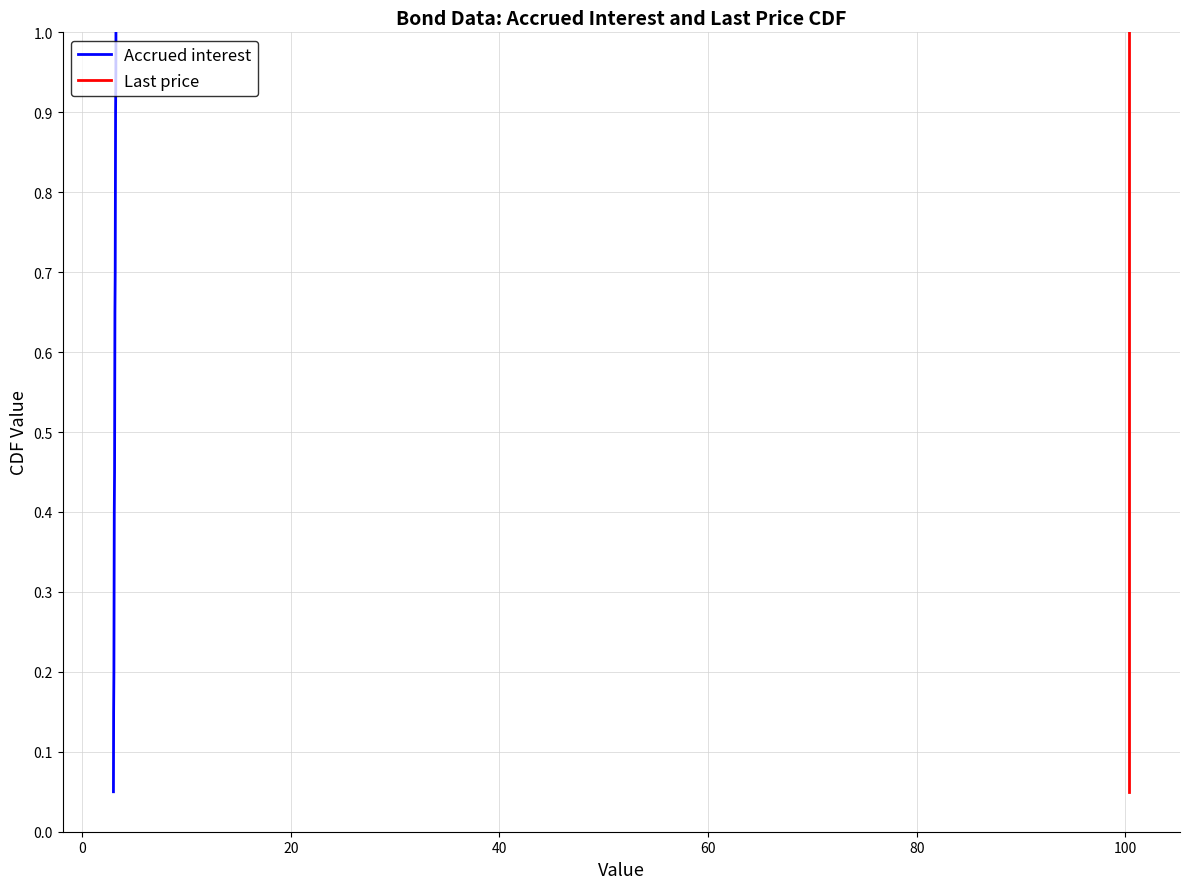

Count the number of categories in the chart.

20